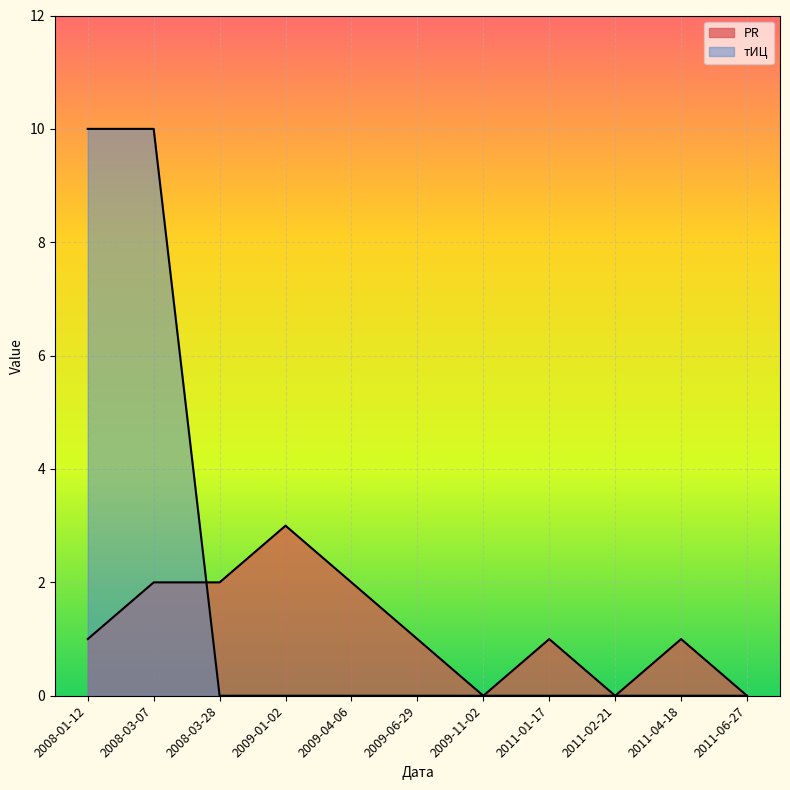

At which label does PR first exceed 1?

2008-03-07